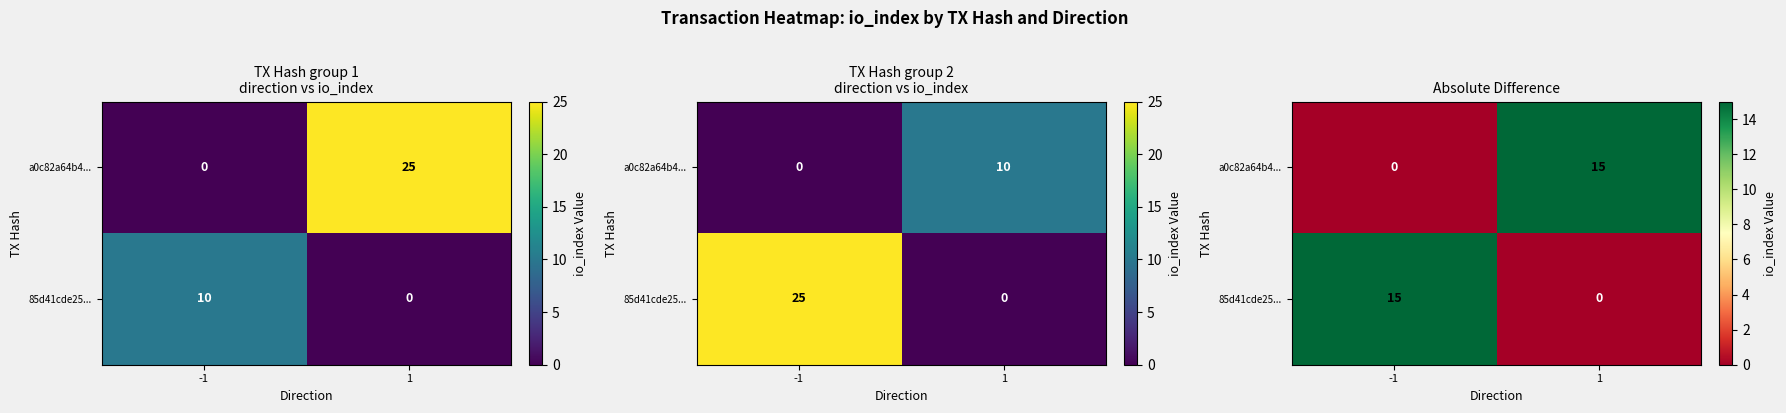

Which series has the widest spread of values?

85d41cde25...